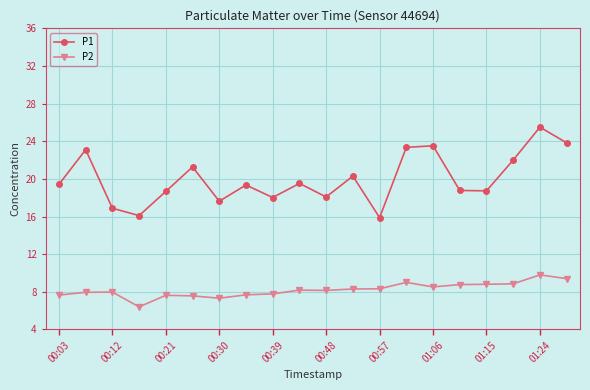

How many interior local valleys does the P1 series have?

6